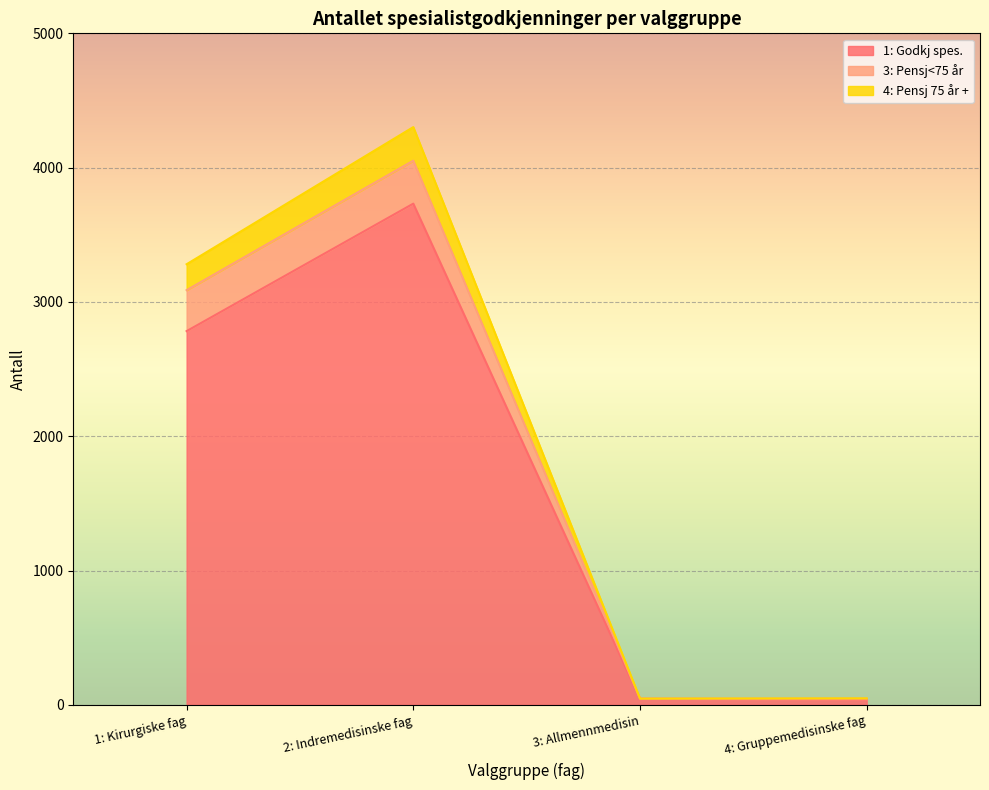

At which category is the sum across all series the highest?

2: Indremedisinske fag